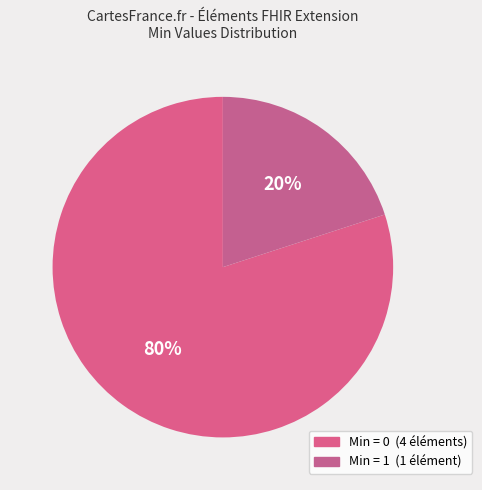

How many segments does this pie chart have?

2